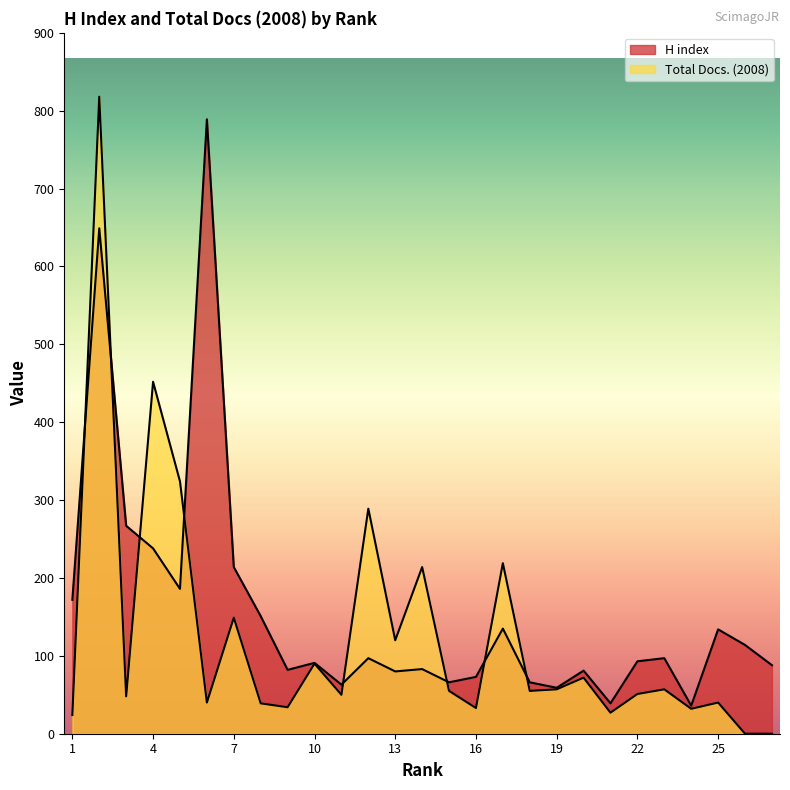

How many lines are shown in the chart?

2